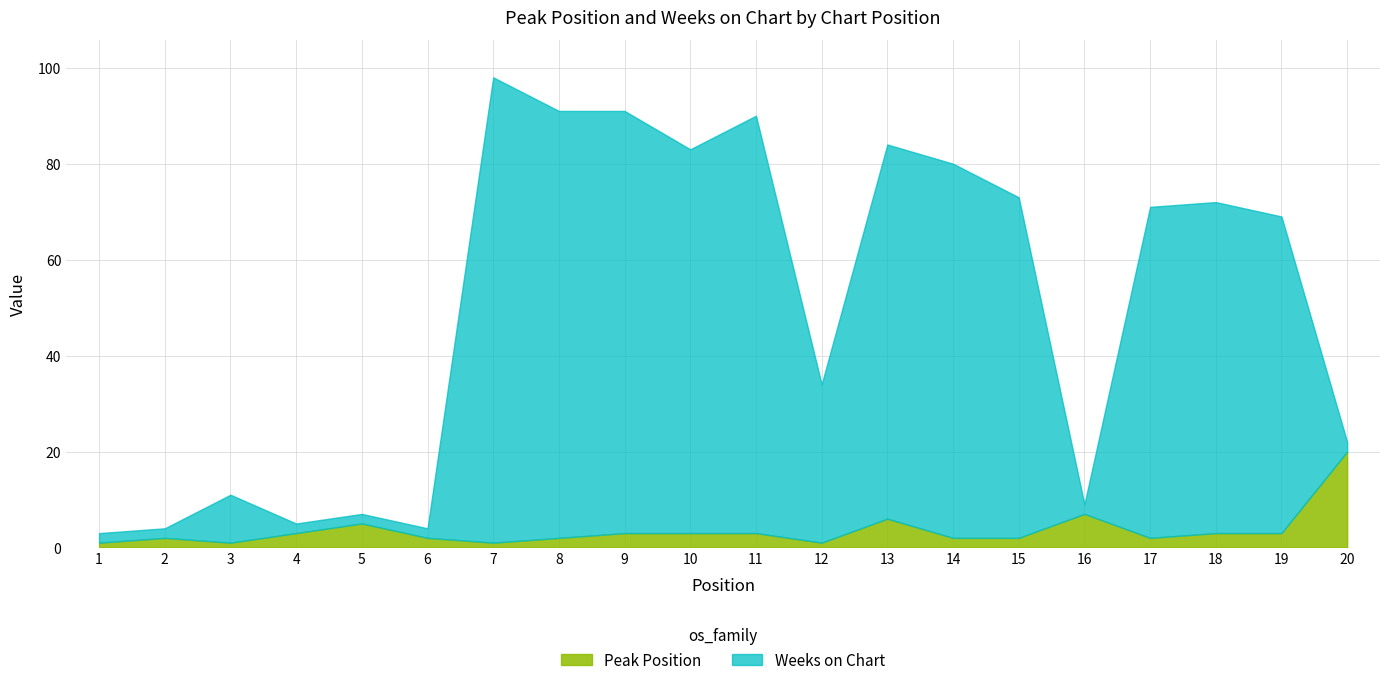

Is the value of Weeks on Chart at 8 greater than the value of Peak Position at 16?

Yes